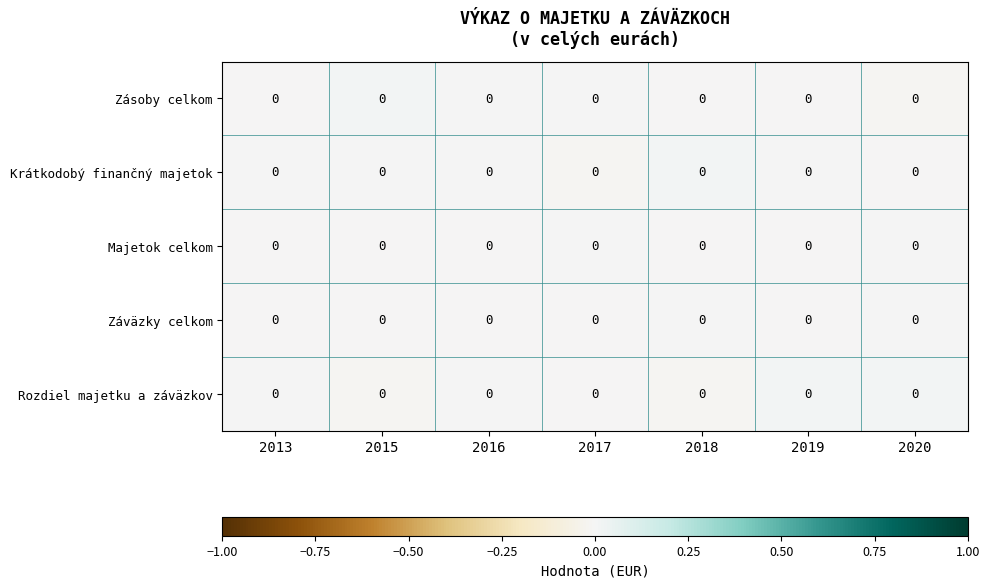

Reading left to right, what are all the values shown in this chart?

Zásoby celkom: 2013=0.0	2015=0.0	2016=0.0	2017=0.0	2018=0.0	2019=0.0	2020=0.0
Krátkodobý finančný majetok: 2013=0.0	2015=0.0	2016=0.0	2017=0.0	2018=0.0	2019=0.0	2020=0.0
Majetok celkom: 2013=0.0	2015=0.0	2016=0.0	2017=0.0	2018=0.0	2019=0.0	2020=0.0
Záväzky celkom: 2013=0.0	2015=0.0	2016=0.0	2017=0.0	2018=0.0	2019=0.0	2020=0.0
Rozdiel majetku a záväzkov: 2013=0.0	2015=0.0	2016=0.0	2017=0.0	2018=0.0	2019=0.0	2020=0.0